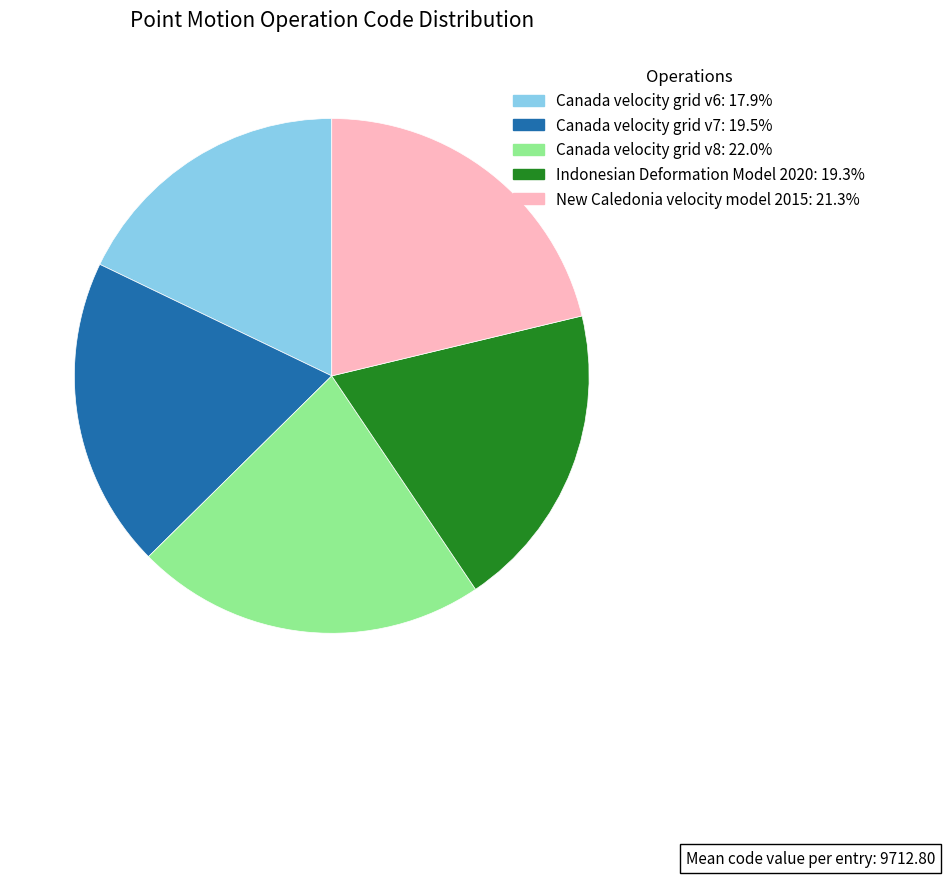

Does Canada velocity grid v8 account for over 50% of the chart?

No